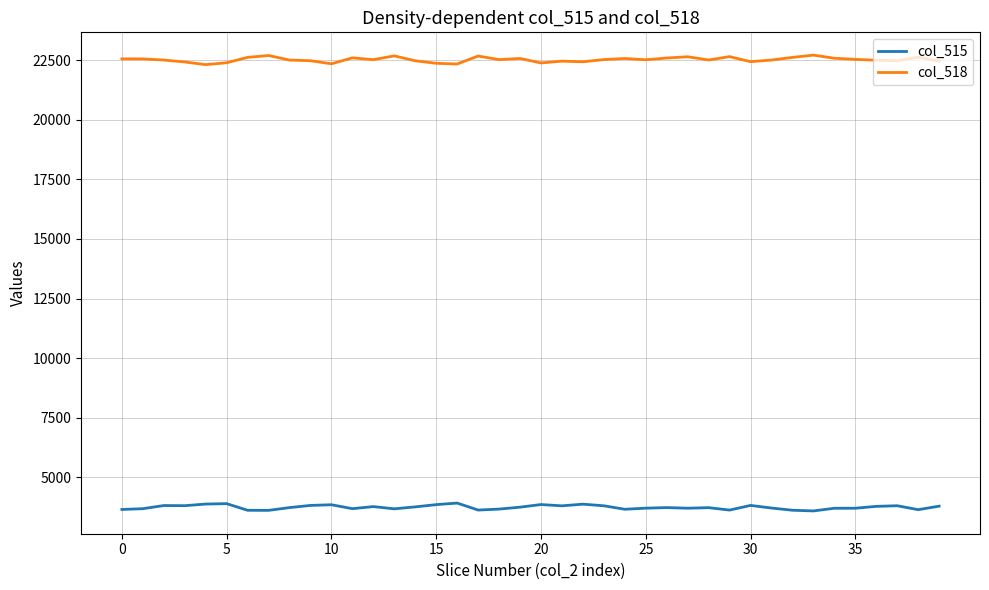

What is the sum of all col_518 values?

900794